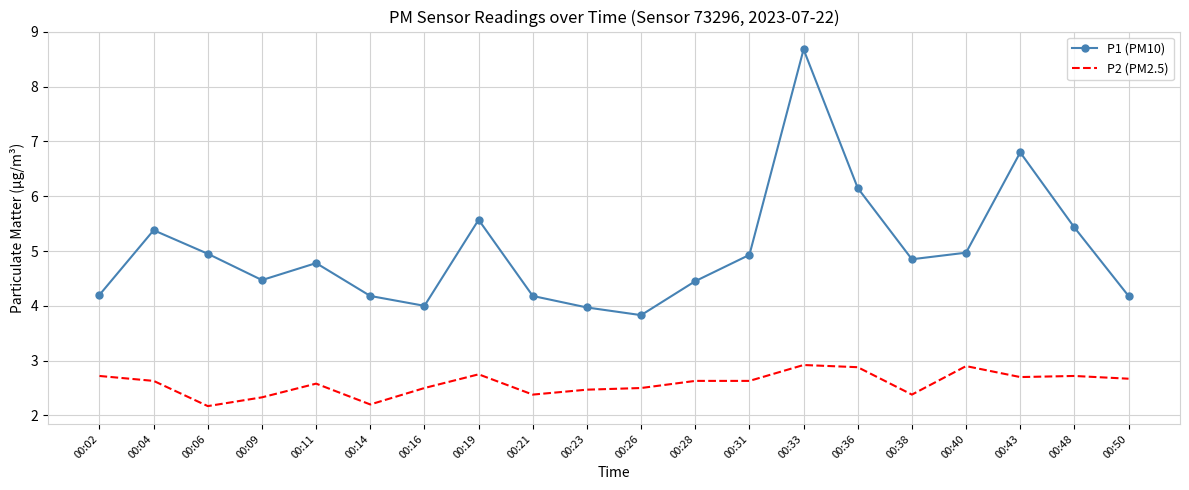

Is it true that P1 (PM10) equals 2.1 at 00:09?

False